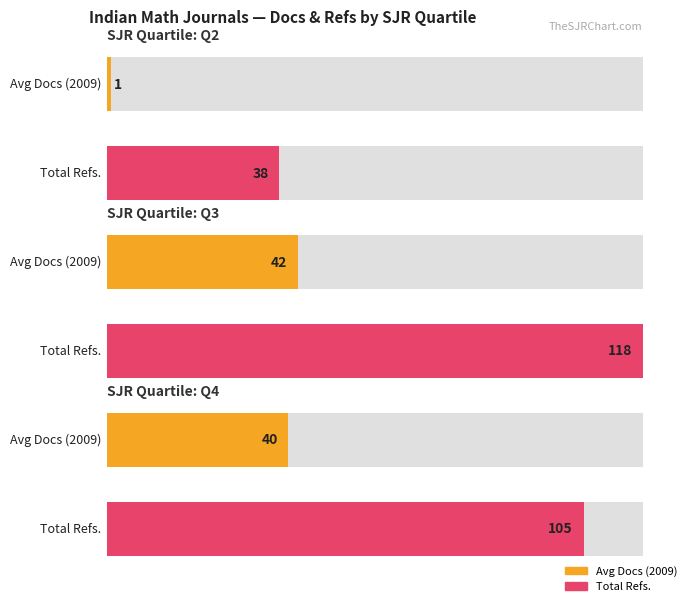

Where does the Total Refs. series first go above 53?

Q3